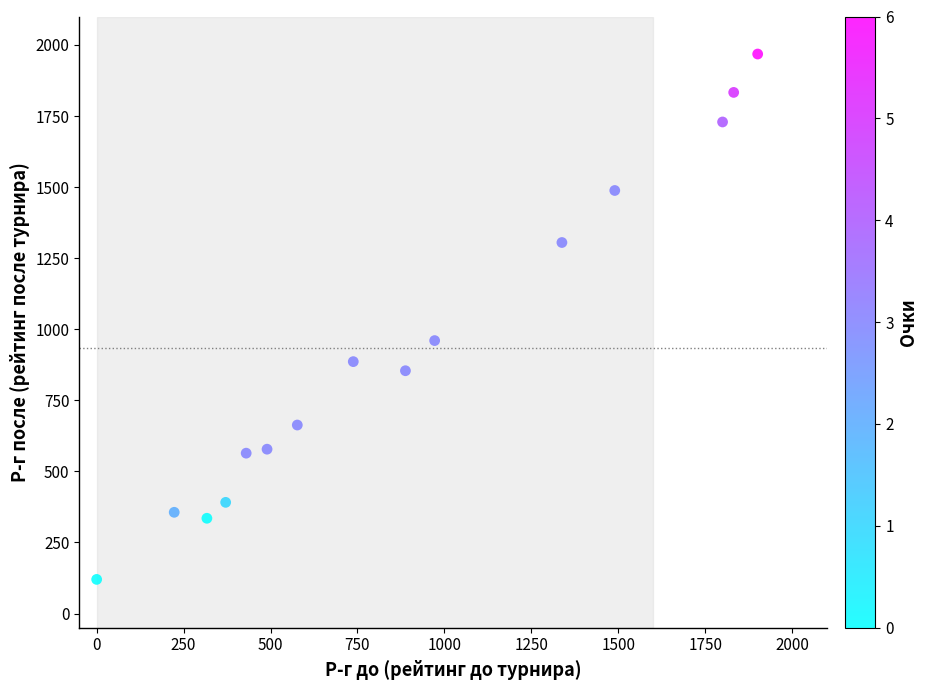

What Y value in the scatter plot is closest to 1044?

960